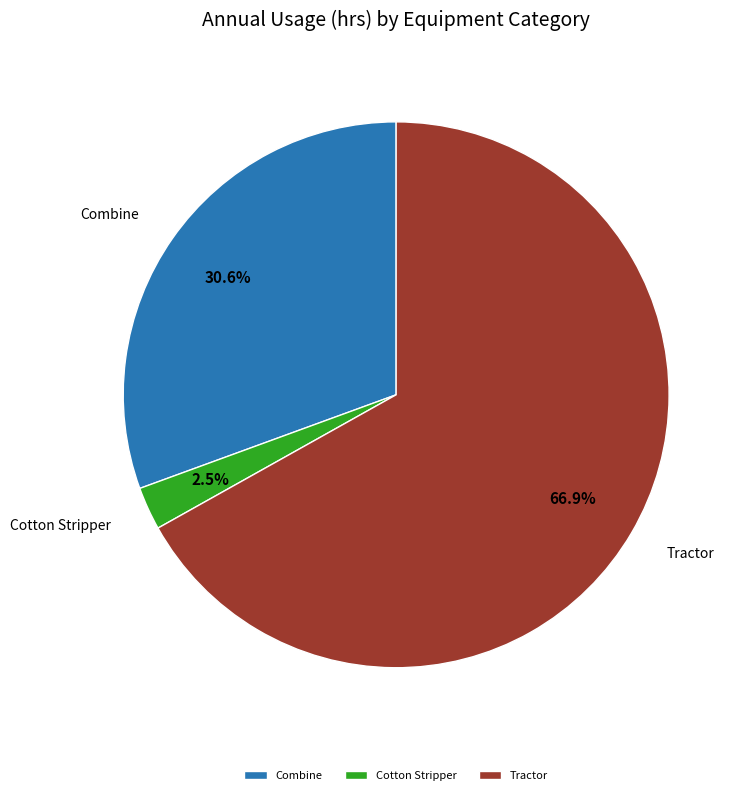

Which slice represents more than half of the pie?

Tractor